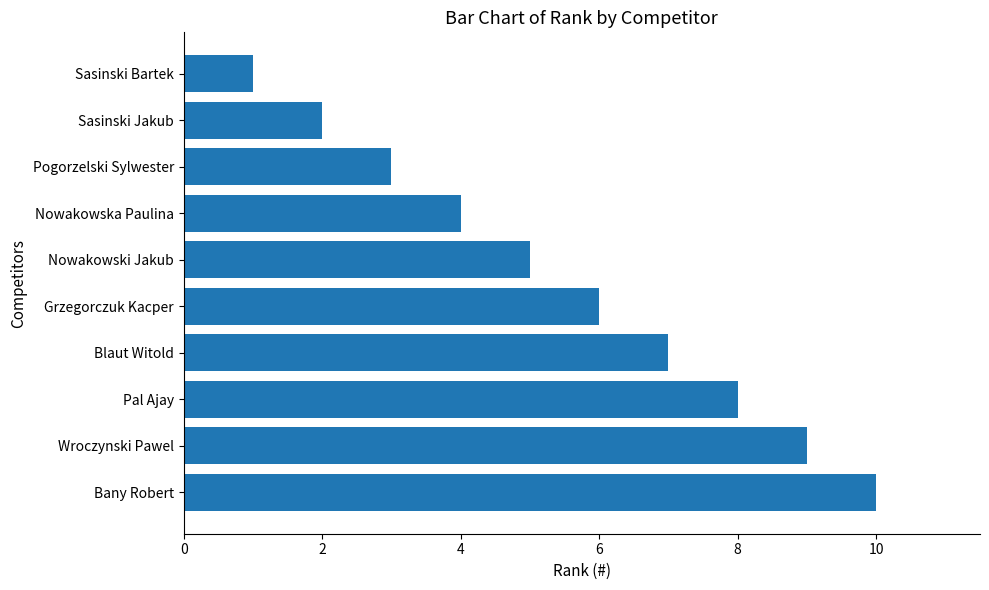

True or false: the data shows 3 at Pal Ajay.

False